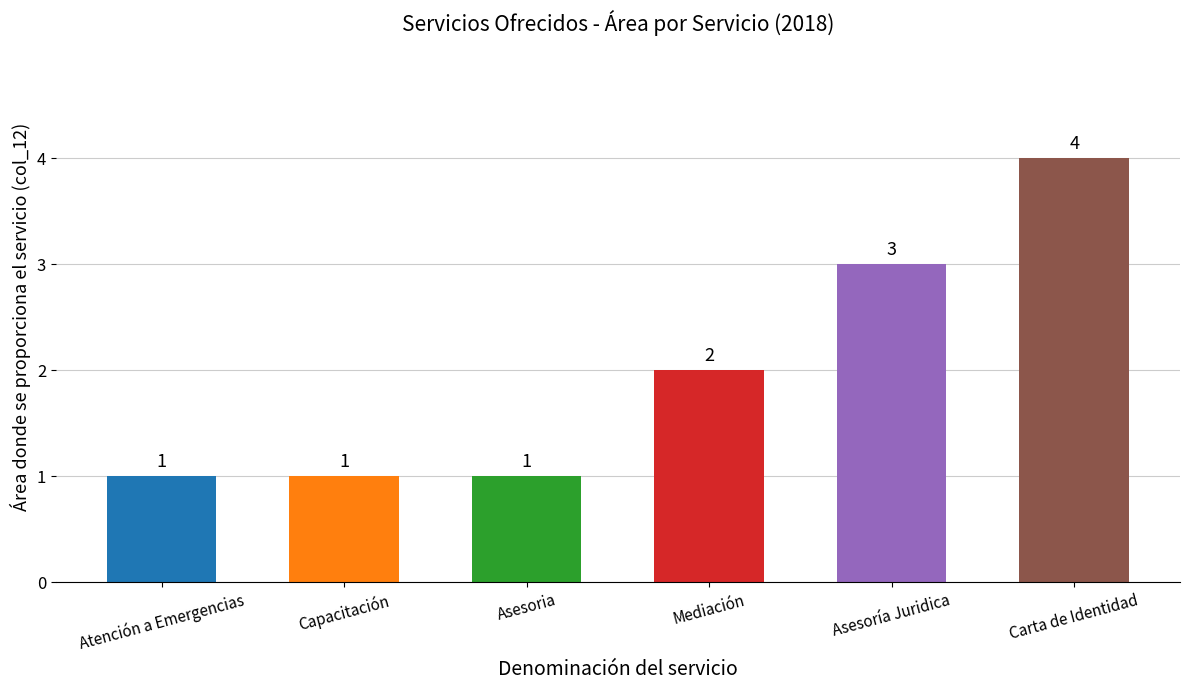

What is the sum of all values?

12